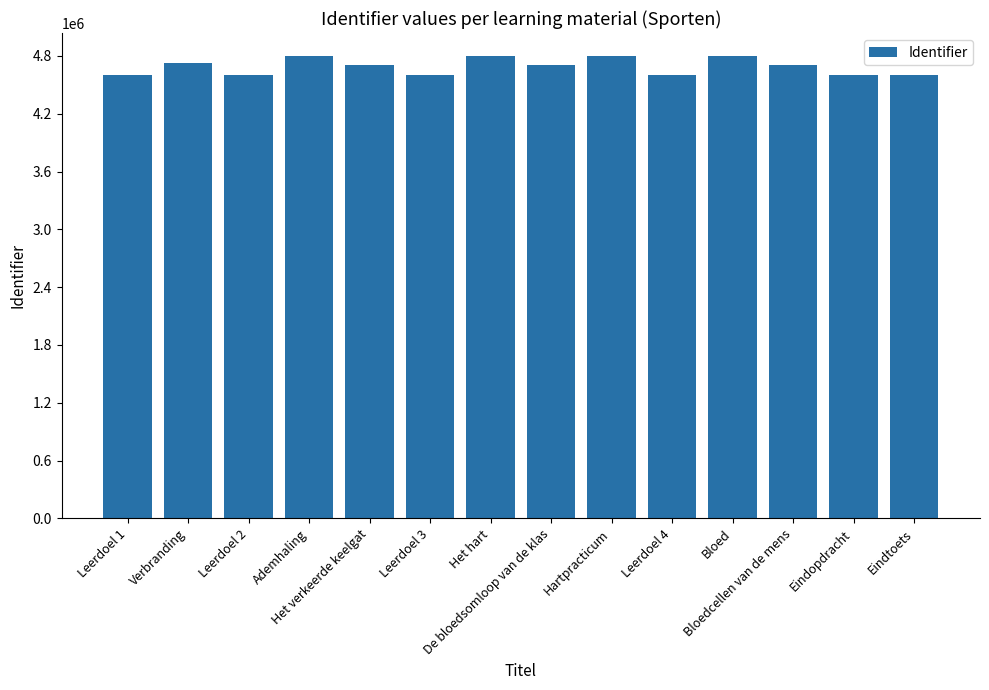

What is the change in value from Hartpracticum to Bloedcellen van de mens?

-93259